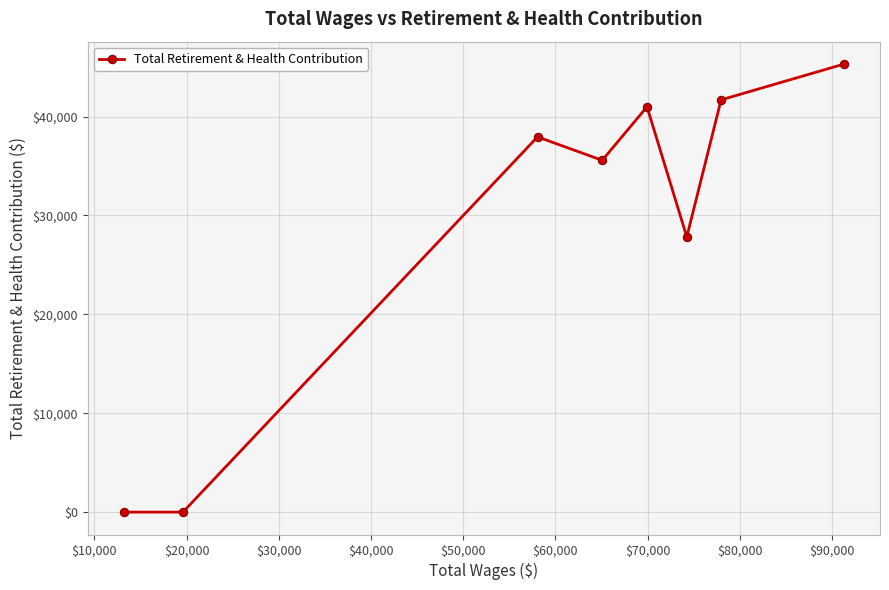

What is the sum of all values?

229318